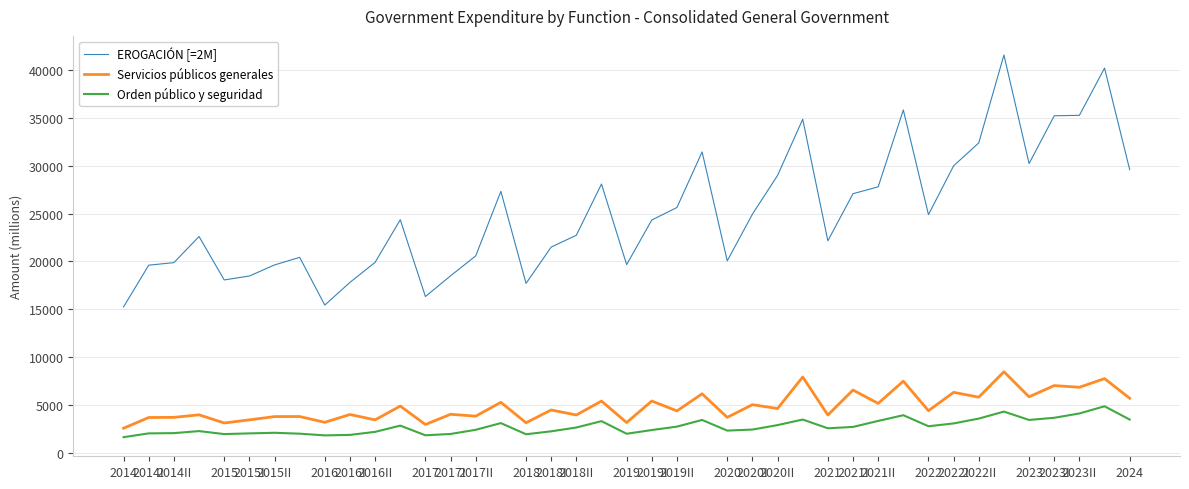

Which series has the largest range (max minus min)?

EROGACIÓN [=2M]